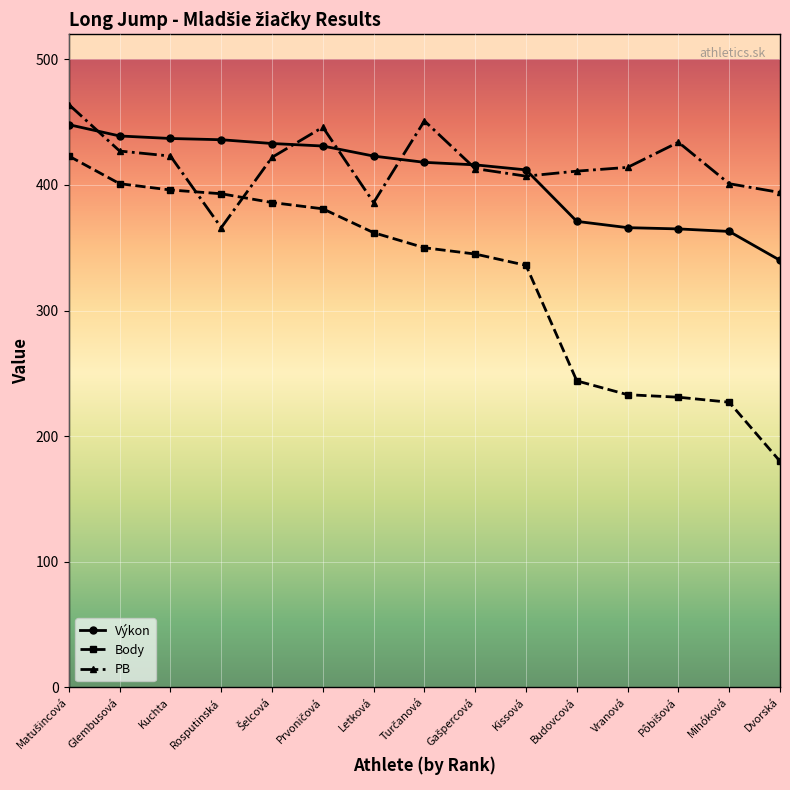

How many times do Výkon and PB cross each other?

6